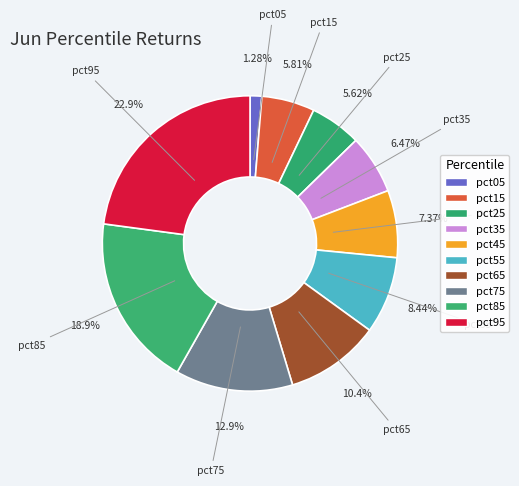

Which slice is the smallest?

pct05